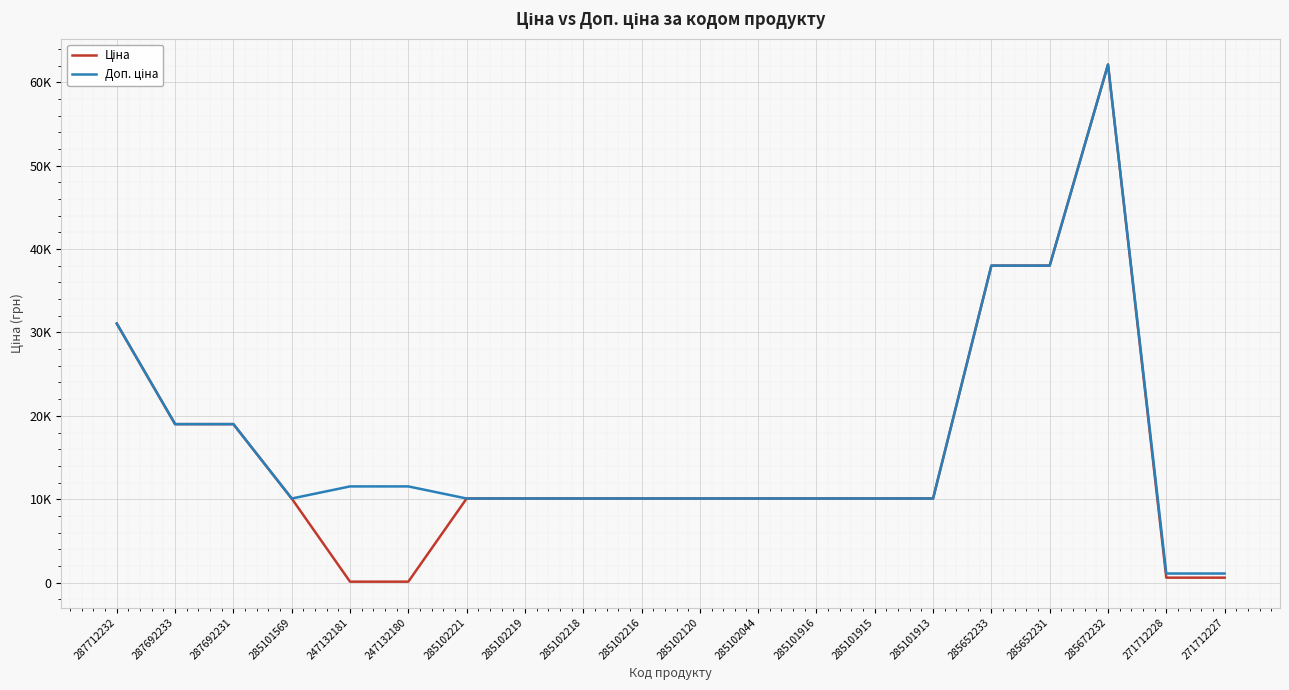

Does the chart have visible grid lines?

Yes